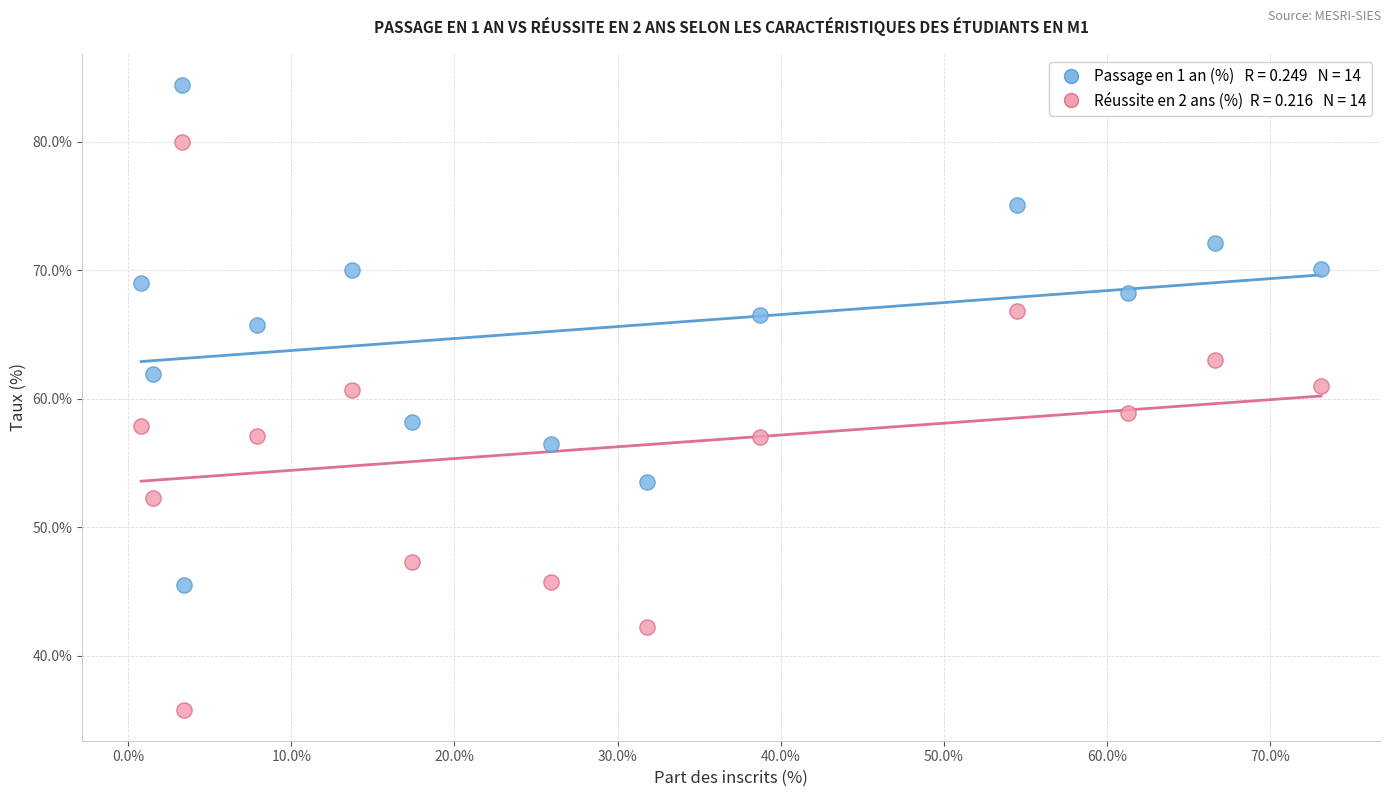

Across all data points, what is the range of X values (max minus min)?

72.3